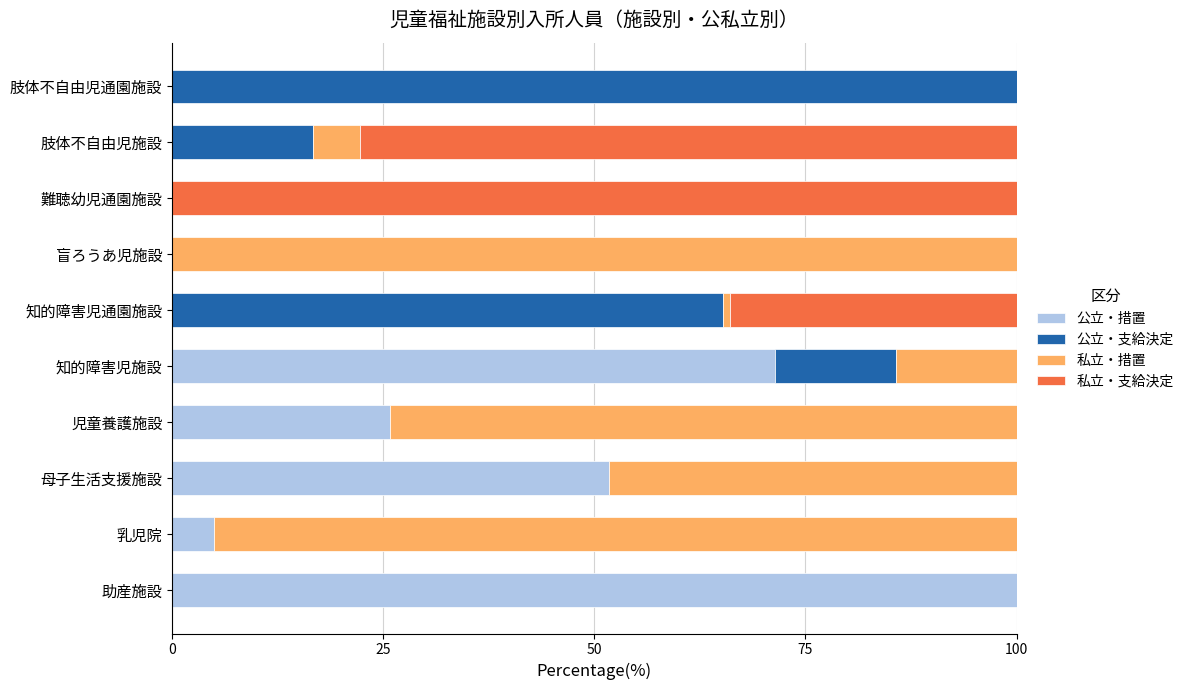

The value of 公立・措置 at 助産施設 is 100.0. True or false?

True